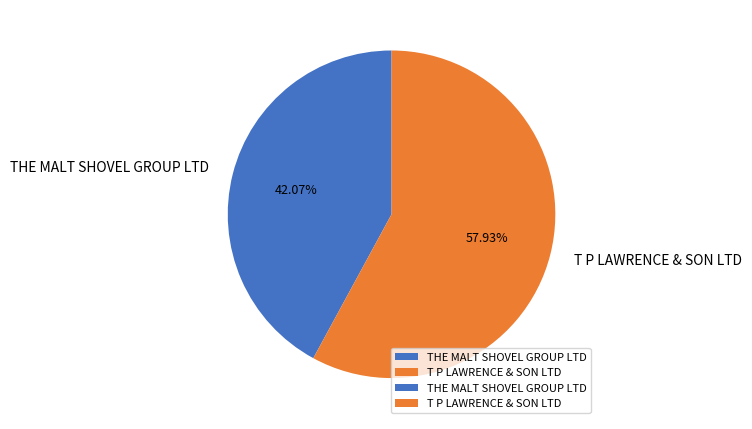

Is it true that T P LAWRENCE & SON LTD is 48% of the pie?

False